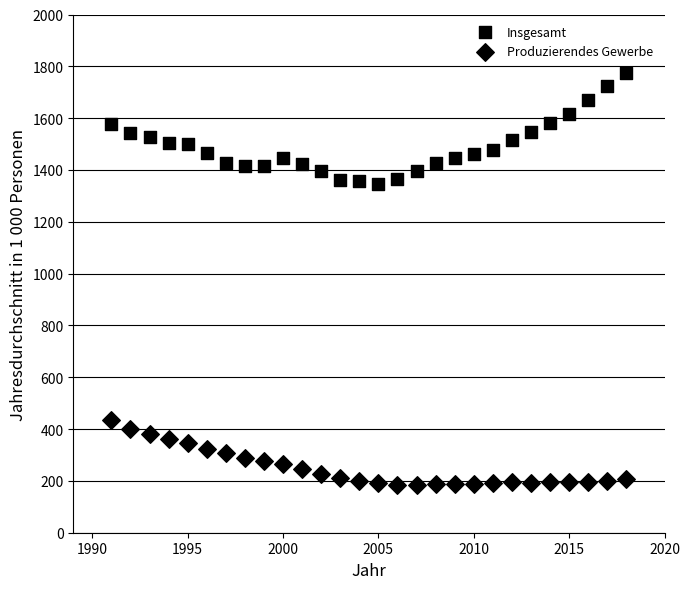

How many points are shown in the scatter plot?

56